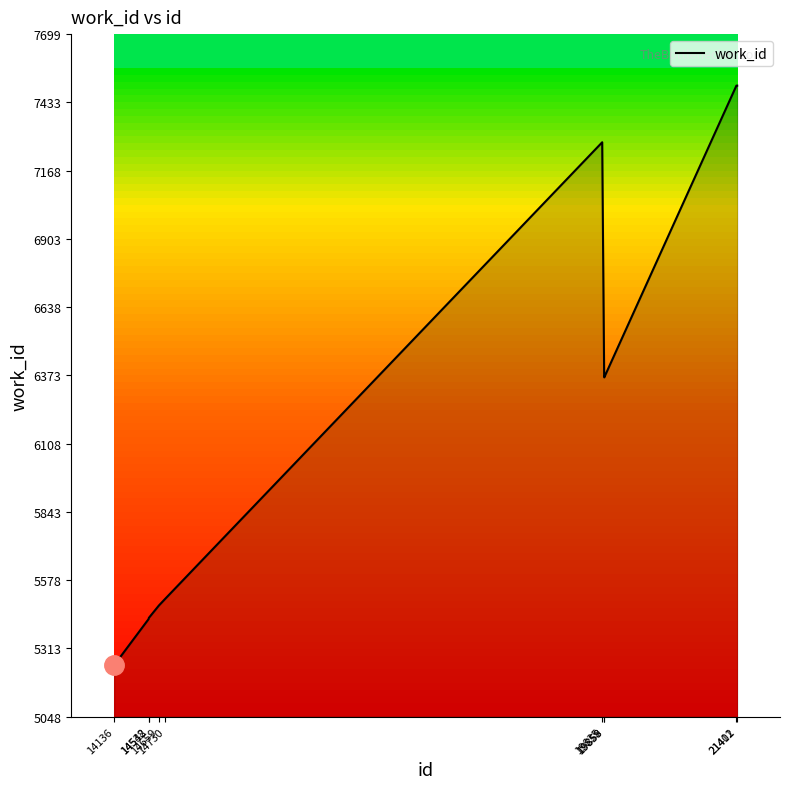

What is the greatest value displayed?

7499